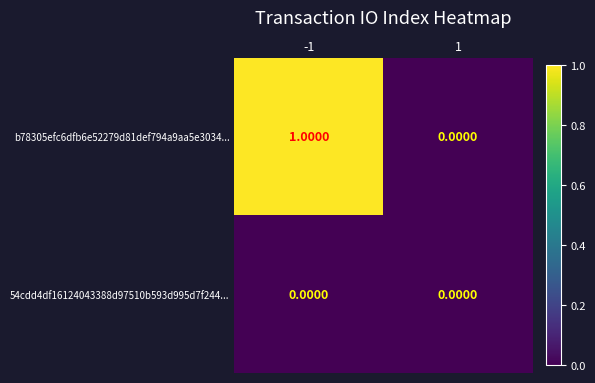

Which series has the widest spread of values?

b78305efc6dfb6e52279d81def794a9aa5e3034...